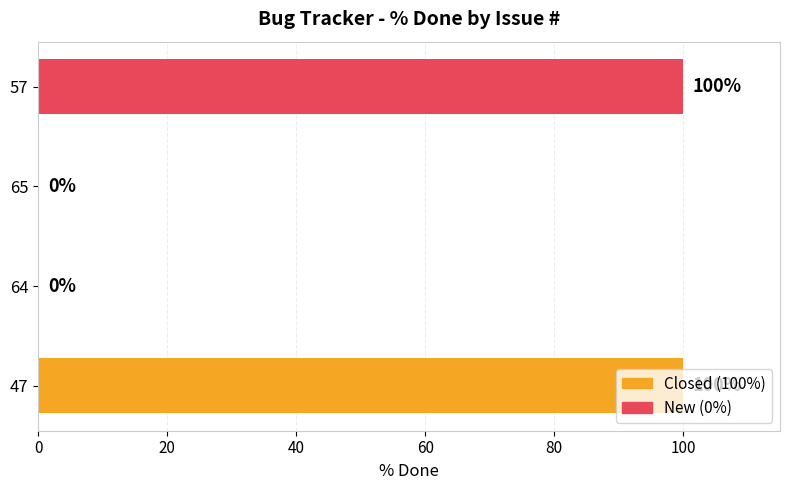

How many values are between 0 and 100?

4